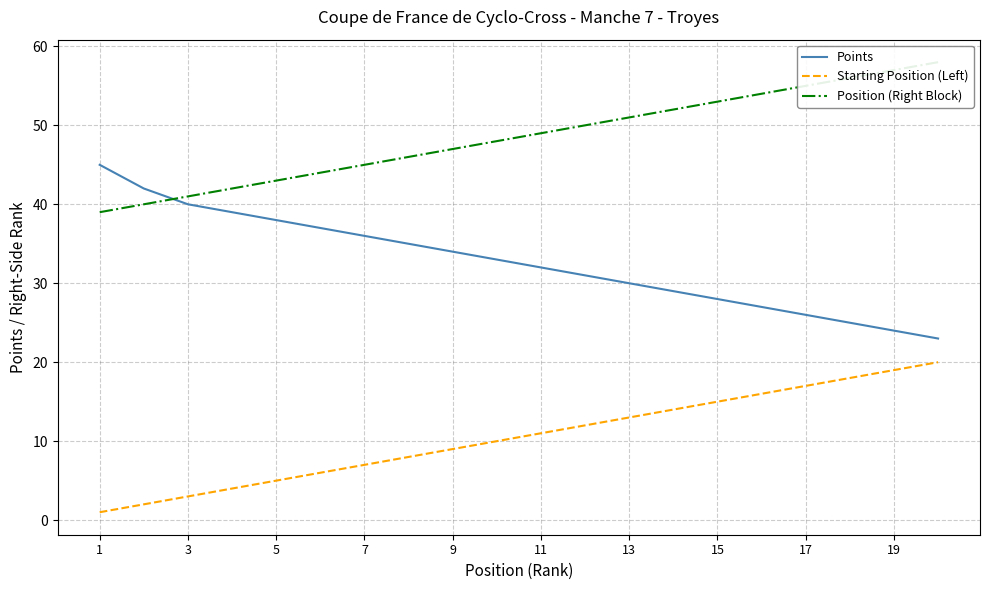

Rank the series by their average value, from lowest to highest.

Starting Position (Left), Points, Position (Right Block)